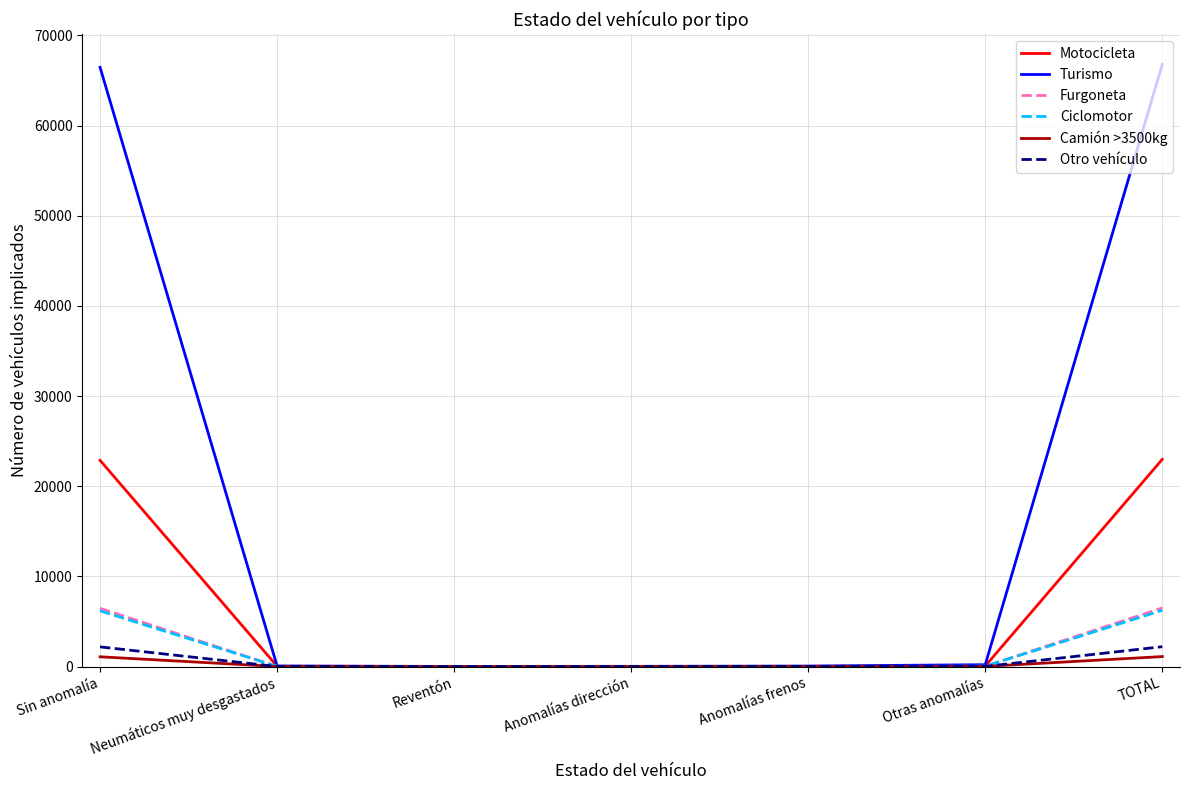

Which series has the largest total across all categories?

Turismo